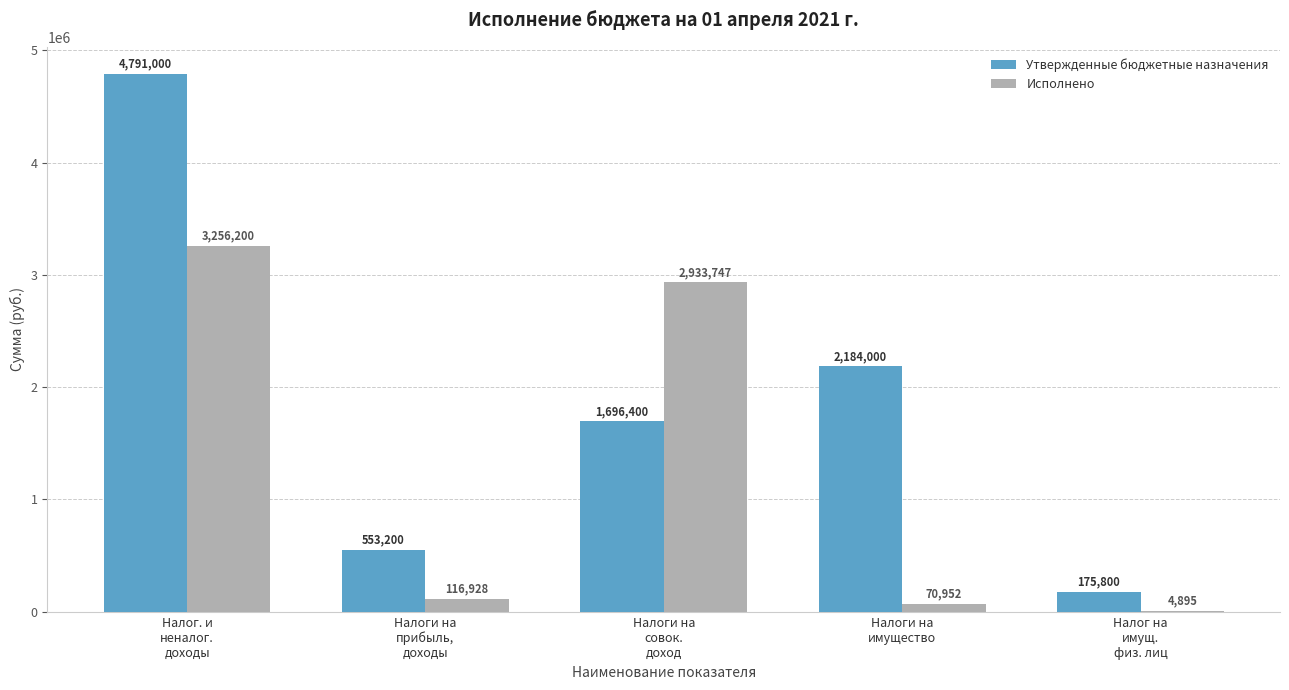

What is the sum of all Утвержденные бюджетные назначения values?

9400400.0